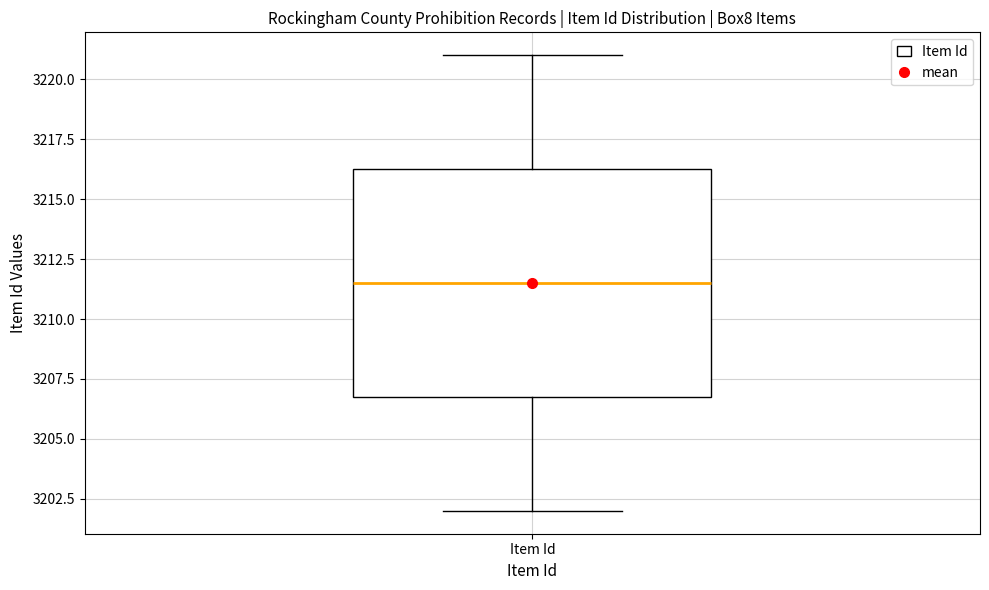

Read this box plot against the y-axis: the position of the median line, the range covered by the box, and the ends of both whiskers. The values are not printed on the chart, so give them approximately, as read against the axis.

median 3211.5, box 3207.0 to 3216.5, whiskers 3202.0 to 3221.0